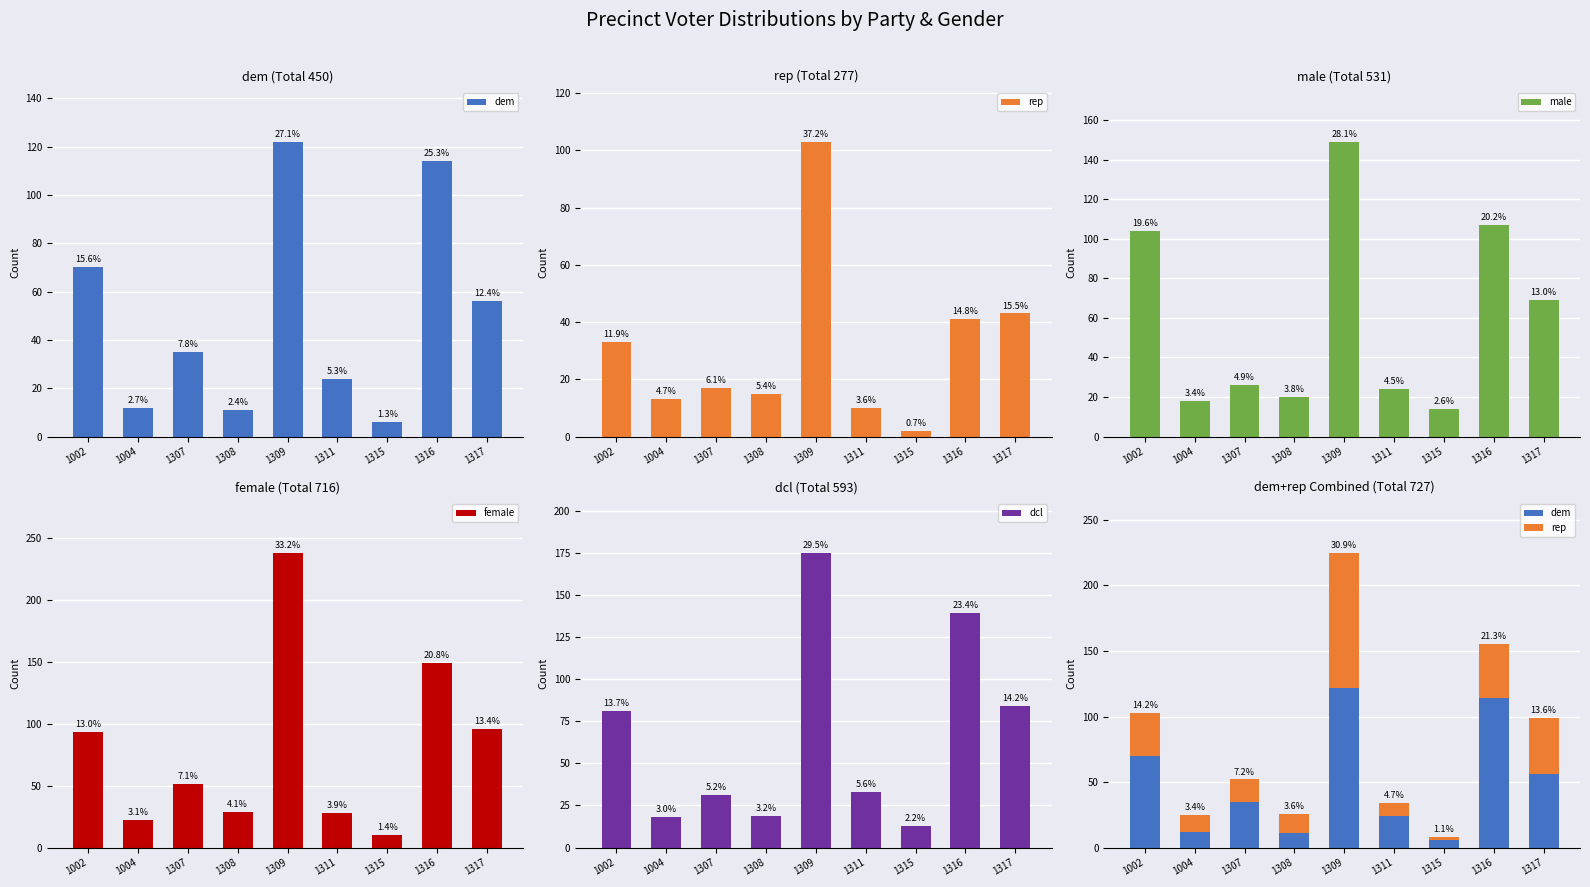

Rank the series at 1316 from highest to lowest value.

female, dcl, dem, male, rep